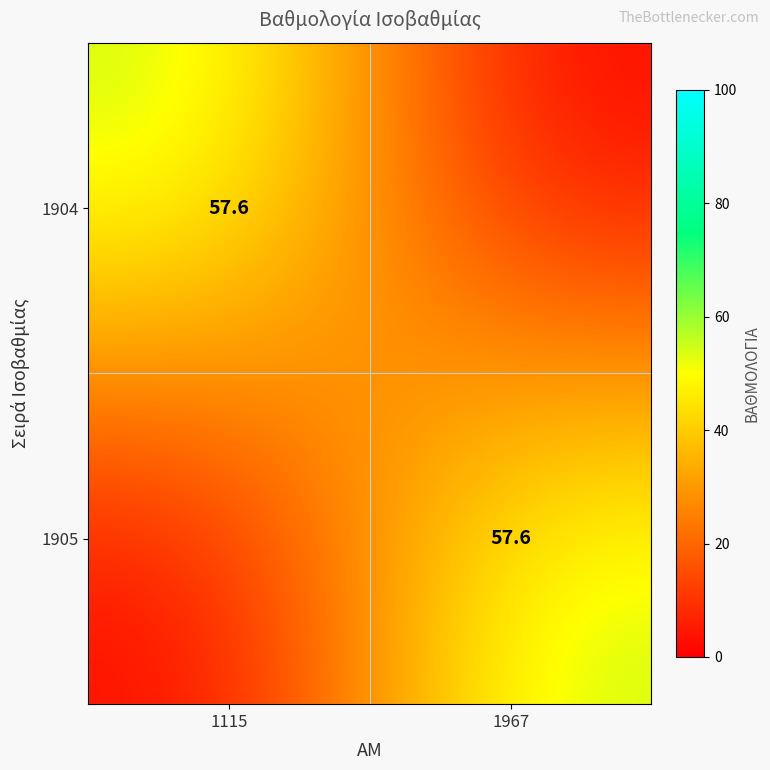

What is the spread (max minus min) of values at 1115?

57.6